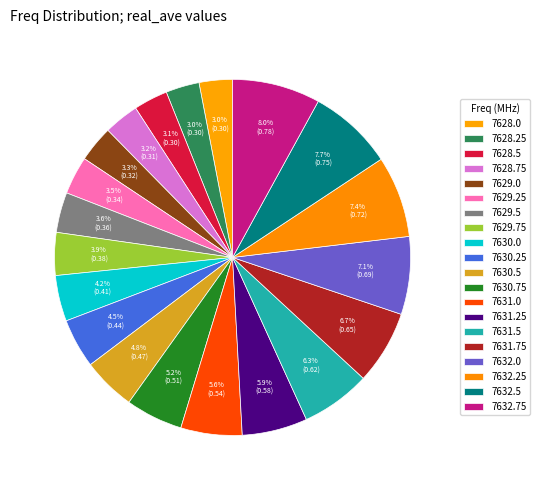

To the nearest percent, what is the difference between the largest and smallest slice percentages?

5%